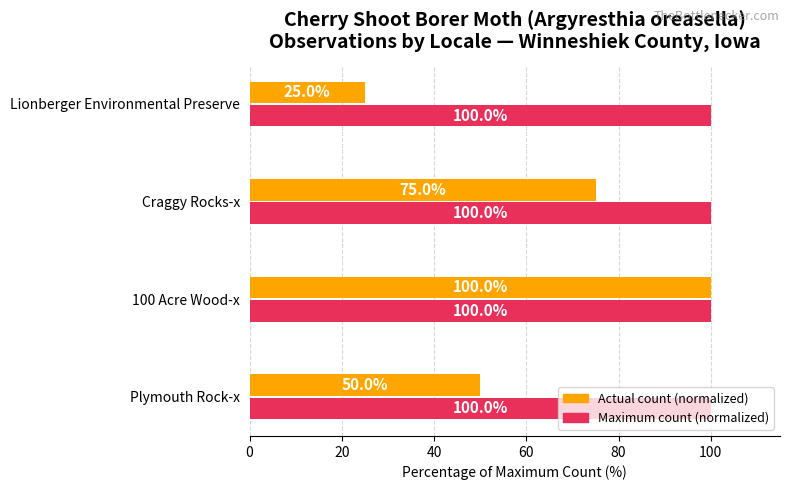

What is the maximum value for Actual count (normalized)?

100